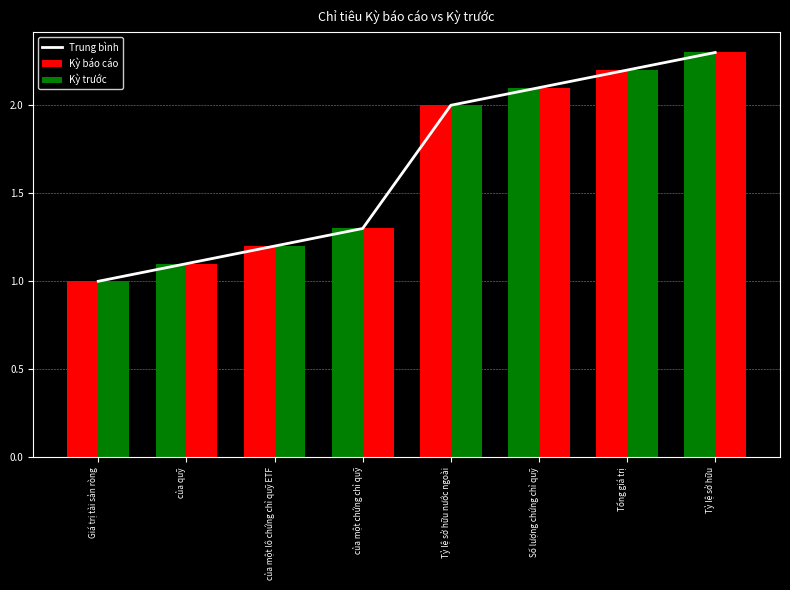

What is the value of the Kỳ trước bar at the 8th from the left?

2.3